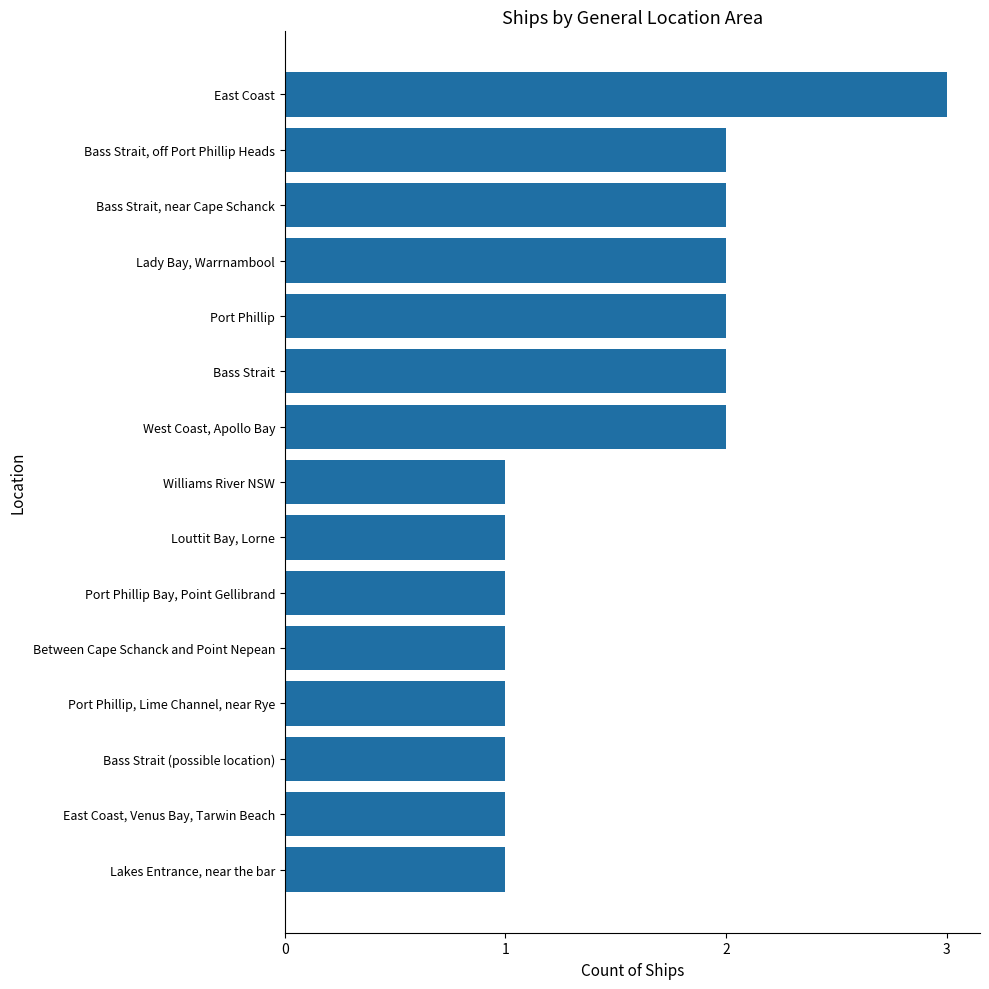

What is the sum of the values at Between Cape Schanck and Point Nepean and West Coast, Apollo Bay?

3